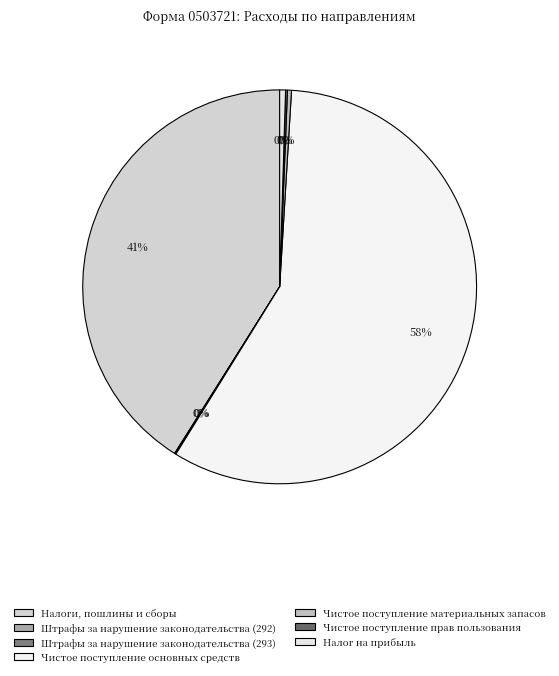

What percentage do Налоги, пошлины и сборы and Налог на прибыль together represent?

41.5%